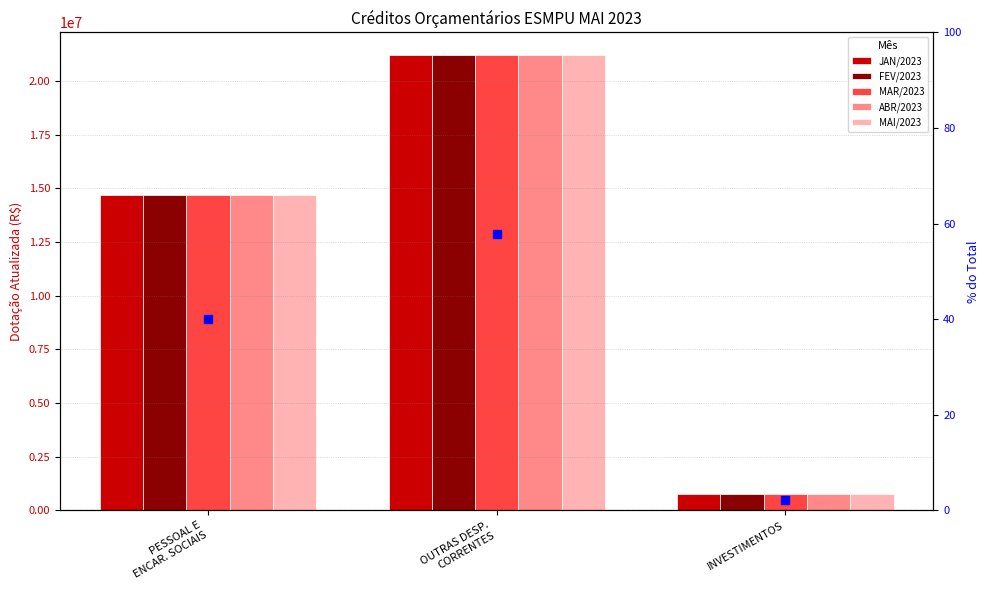

List the labels in order of MAR/2023 value, largest first.

OUTRAS DESP.
CORRENTES, PESSOAL E
ENCAR. SOCIAIS, INVESTIMENTOS